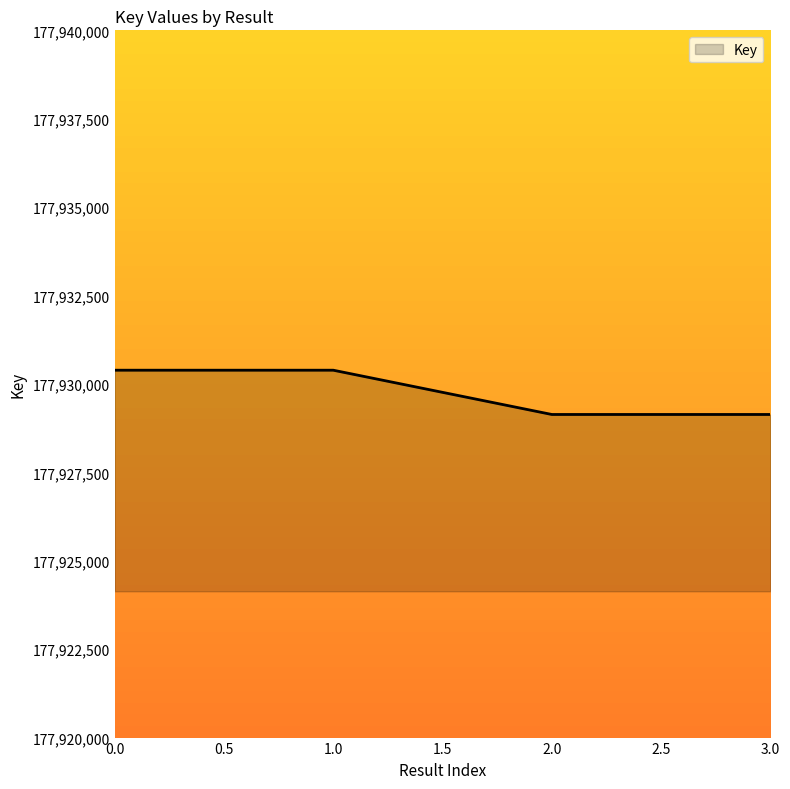

True or false: the data has more than 2 interior local peaks.

False